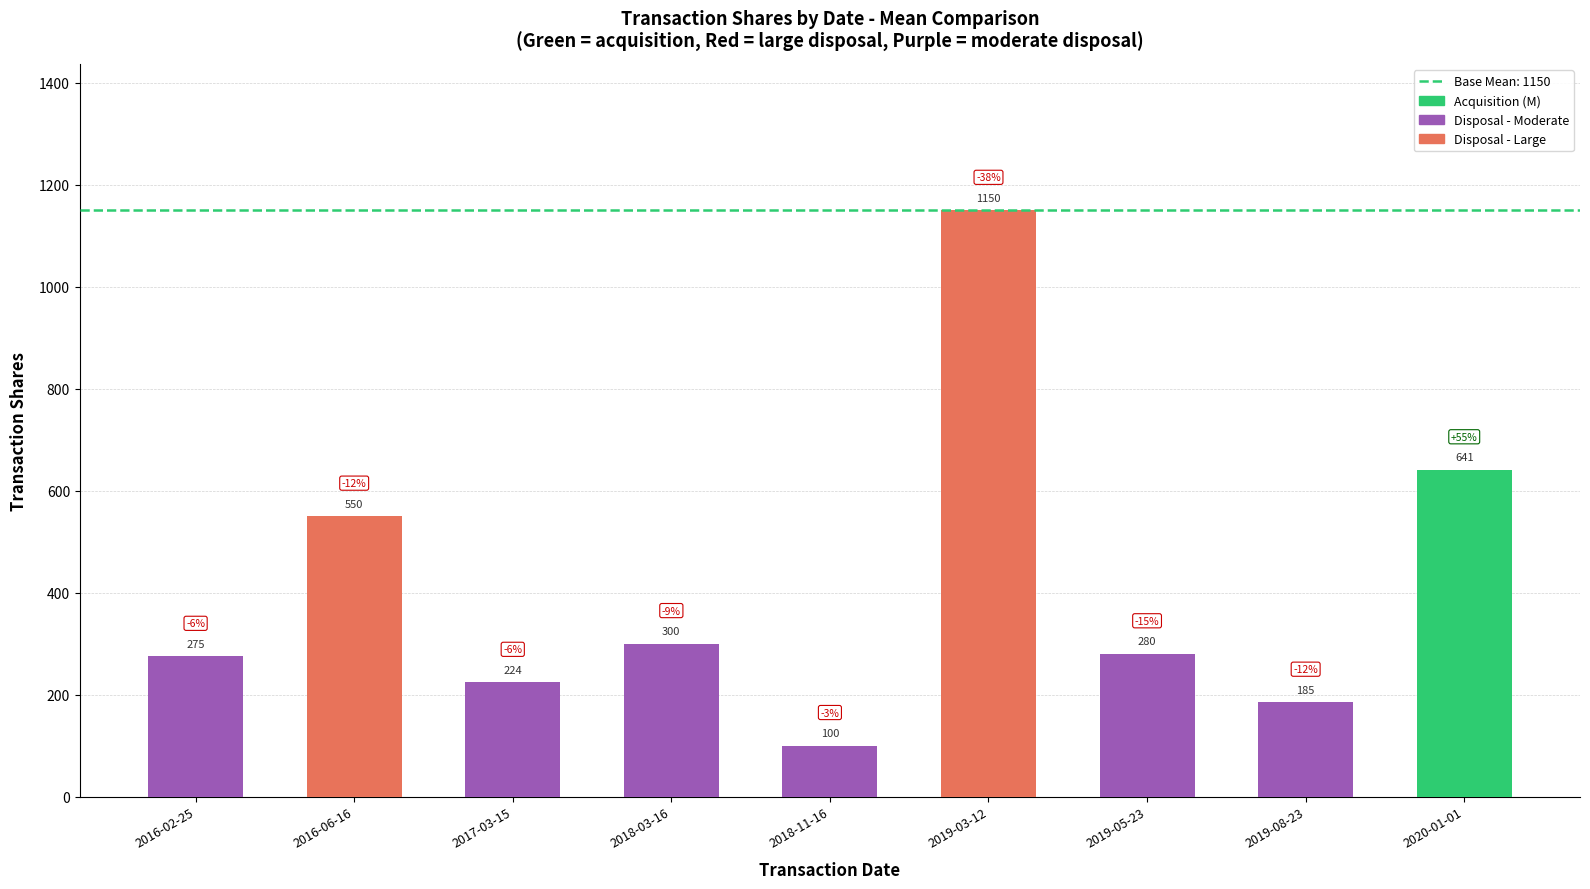

Reading right to left, transcribe all the data shown in this chart.

2020-01-01=641	2019-08-23=185	2019-05-23=280	2019-03-12=1150	2018-11-16=100	2018-03-16=300	2017-03-15=224	2016-06-16=550	2016-02-25=275